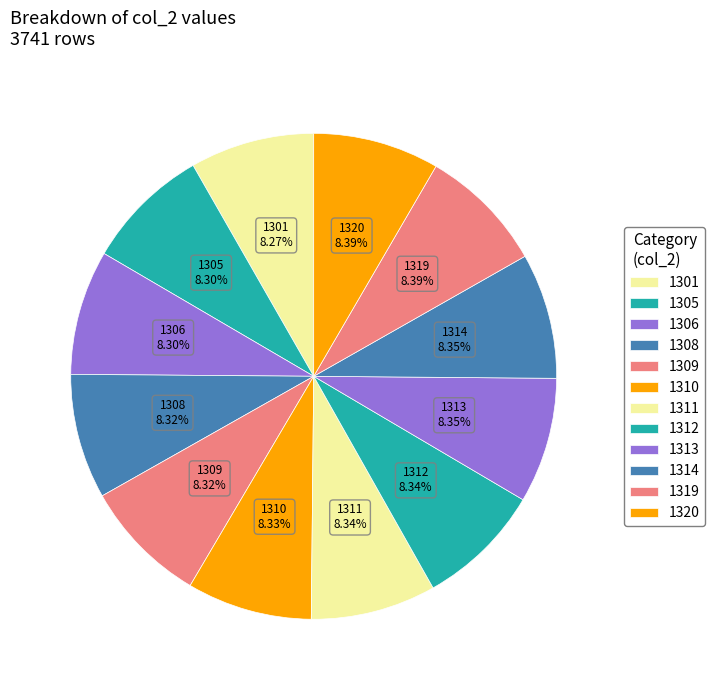

How many slices are in this pie chart?

12